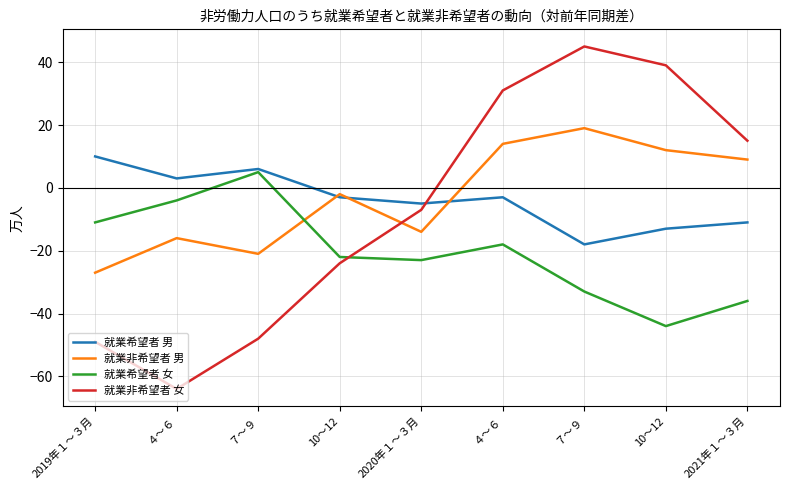

What is the label of the 1st point from the left?

2019年１～３月